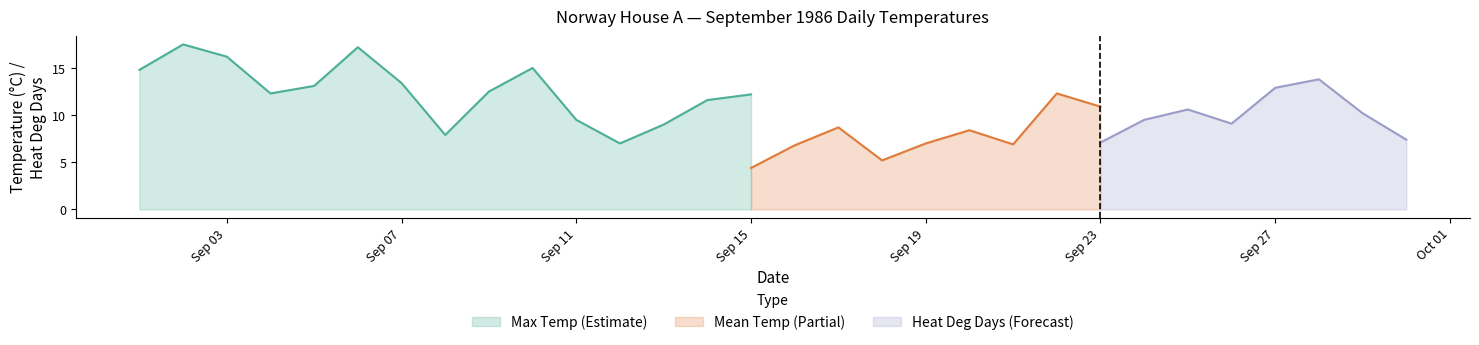

How many series are shown in this chart?

3